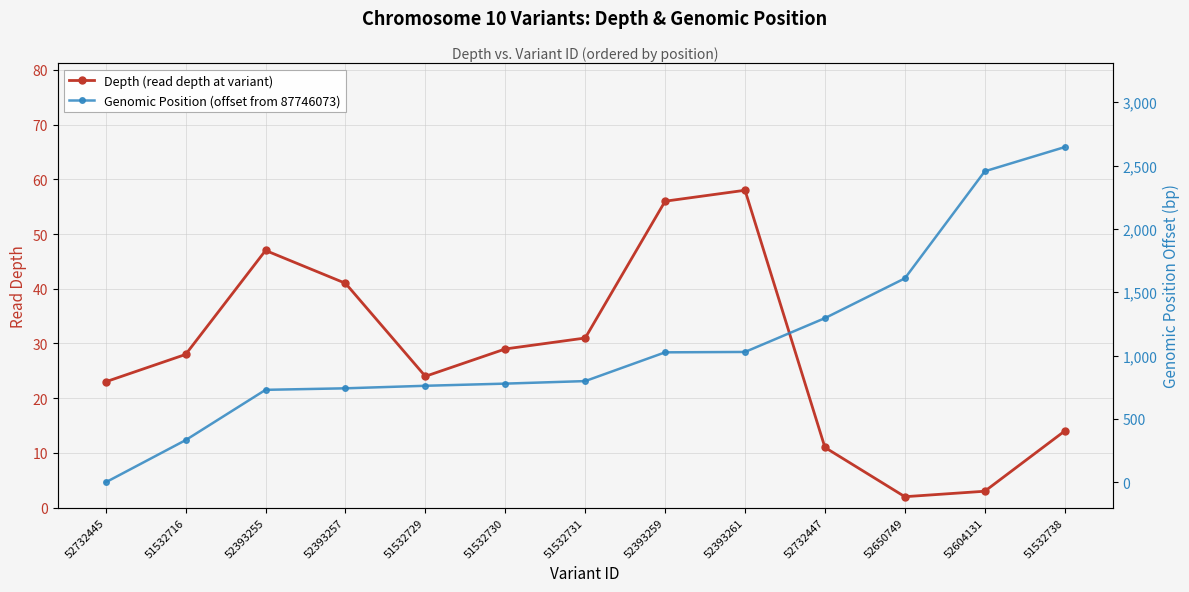

Is the value of Depth (read depth at variant) at 52393257 greater than the value of Genomic Position (offset from 87746073) at 52732445?

Yes